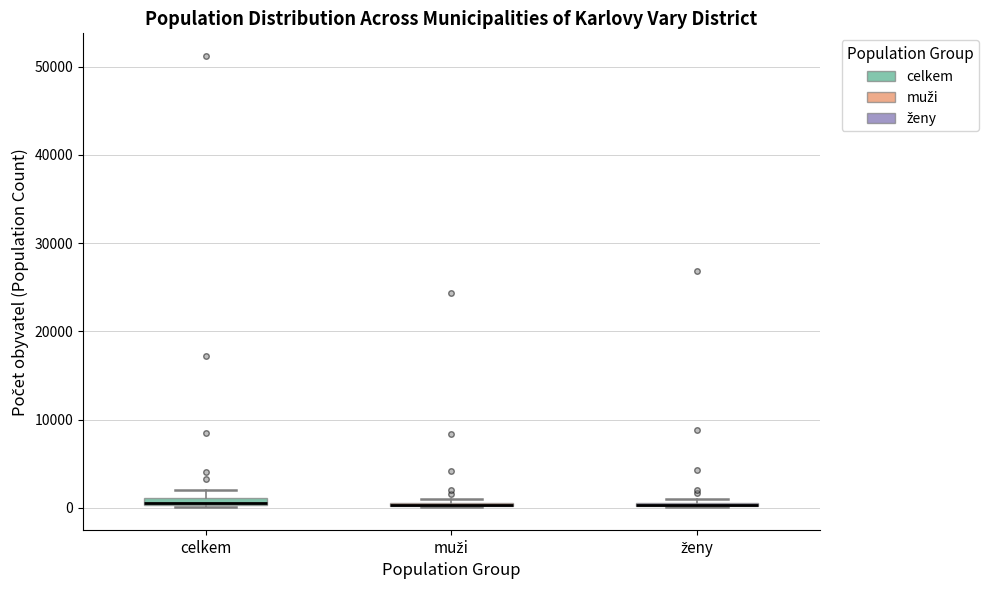

Where is the upper edge of the box for ženy on the y-axis? The values are not printed on the chart, so give them approximately, as read against the axis.

1000